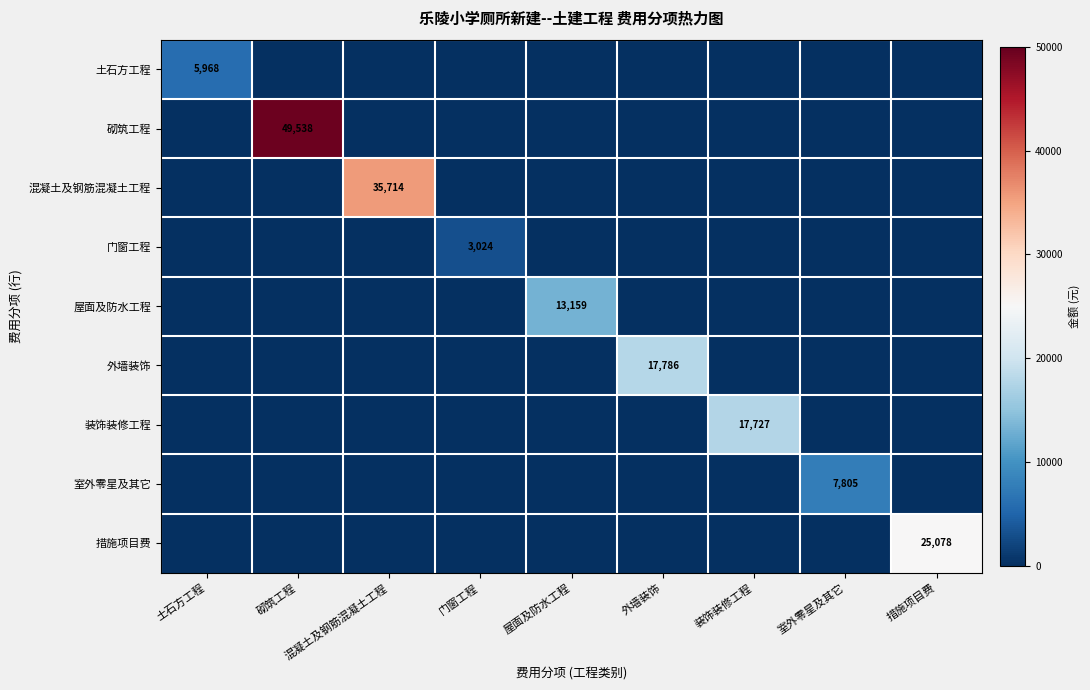

Which category has the lowest value across all series?

砌筑工程